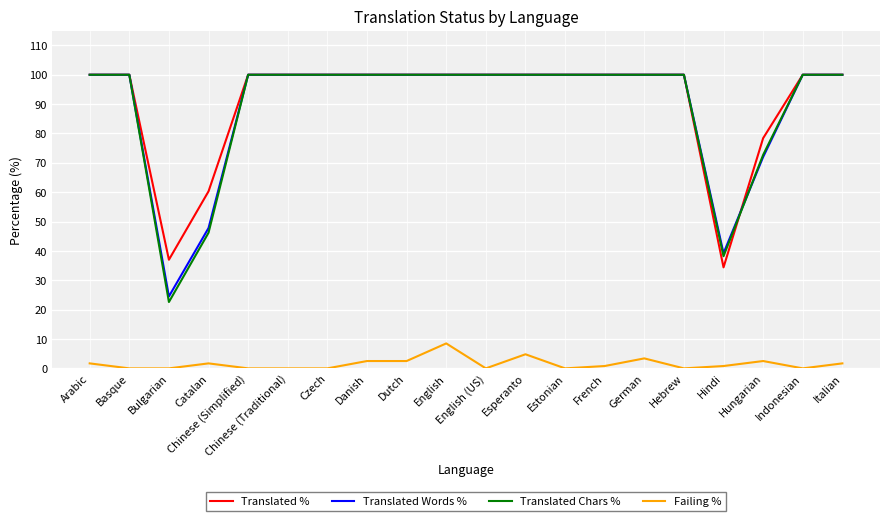

Is the value of Translated % at Catalan greater than the value of Failing % at Dutch?

Yes